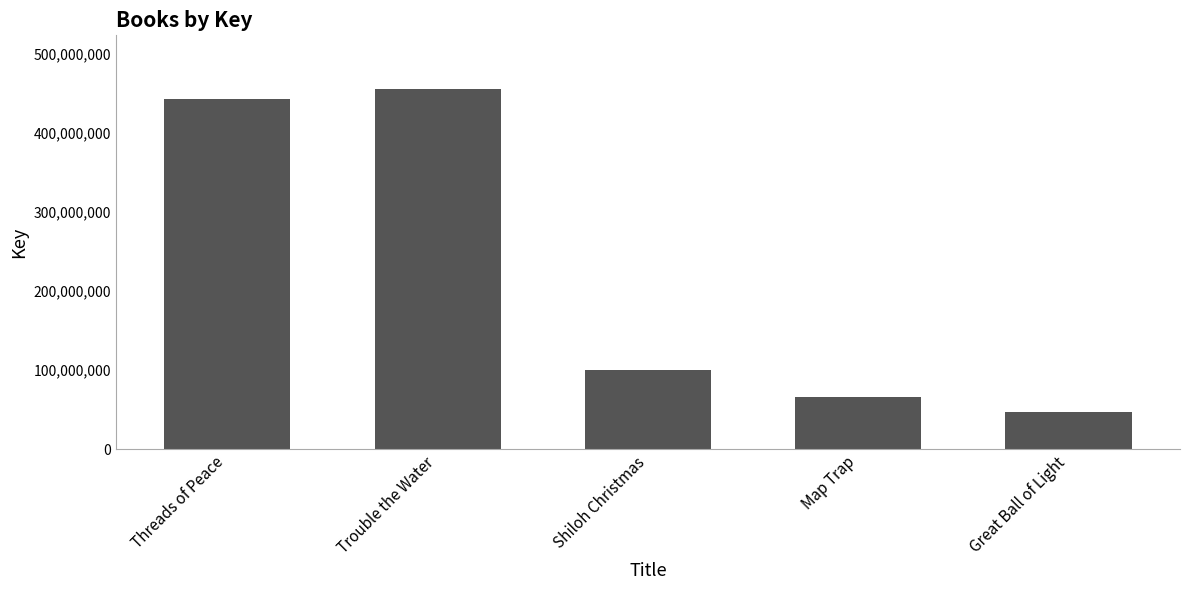

What is the maximum value shown in the chart?

455126116